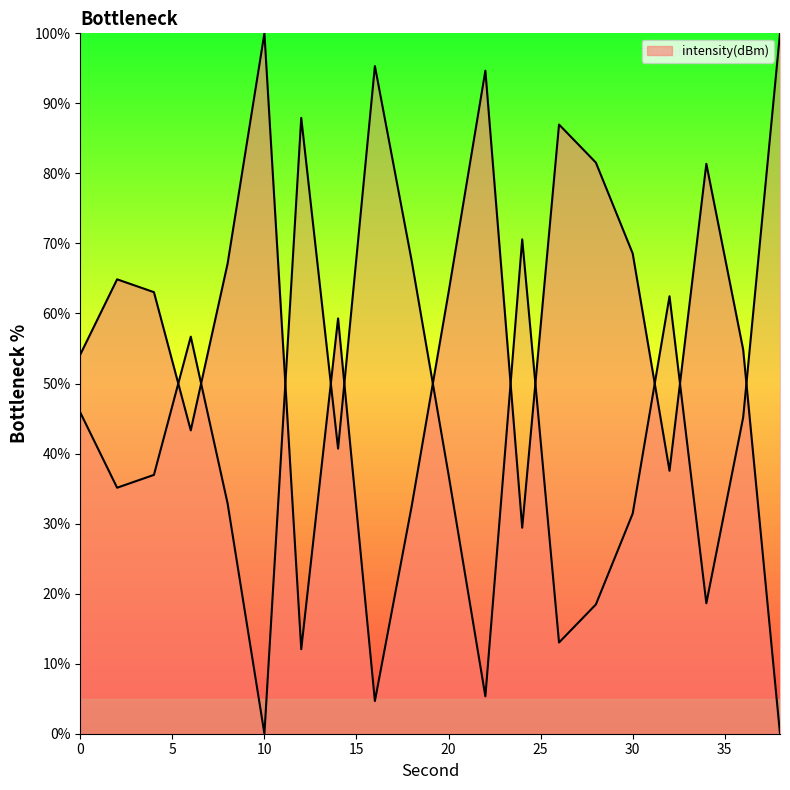

What is the value of the 19th point from the left?

54.8